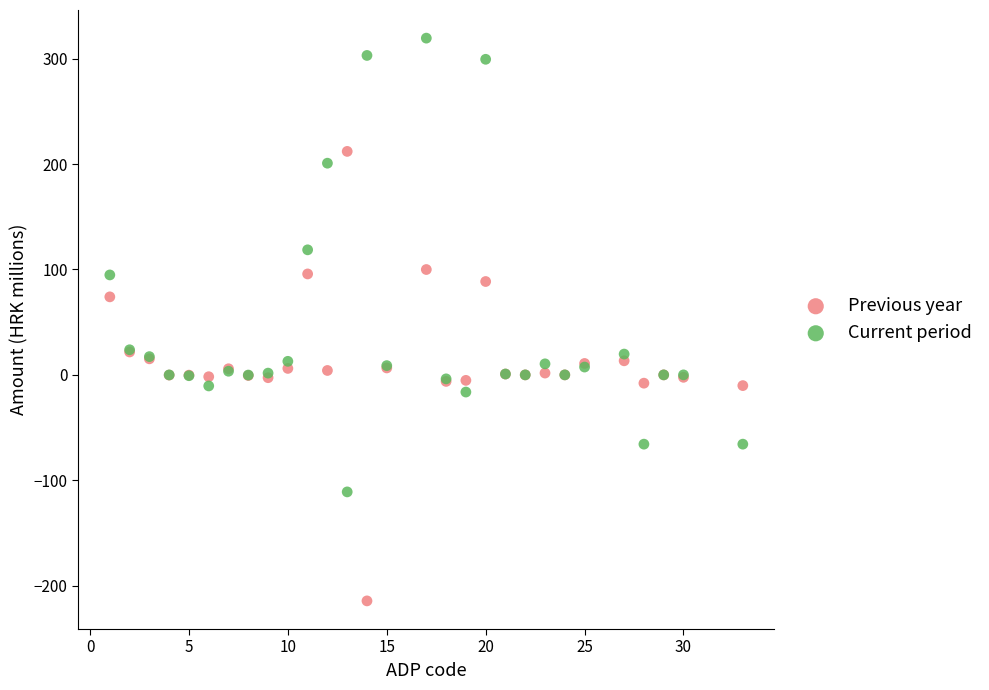

What is the X range (max minus min) for the scatter plot?

32.0